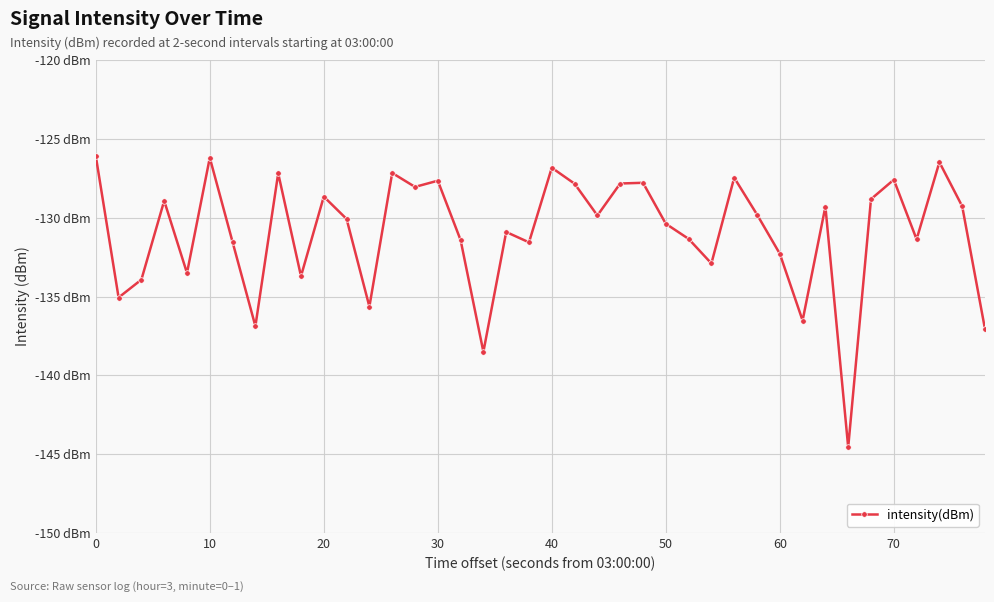

What is the minimum value shown in the chart?

-144.6